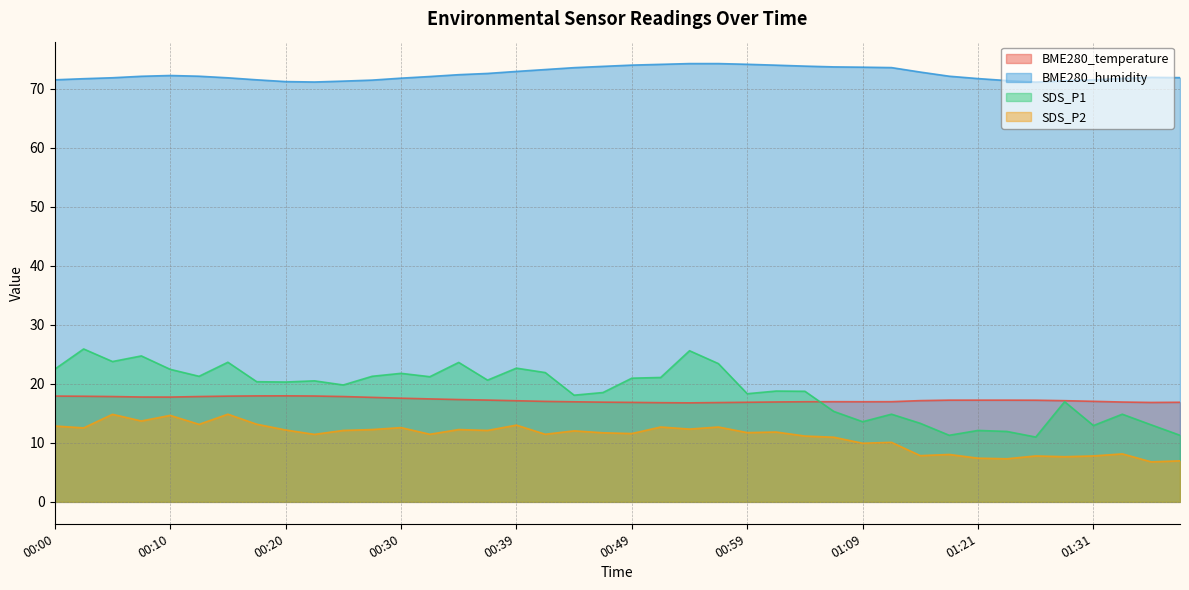

Which series has the widest spread of values?

SDS_P1